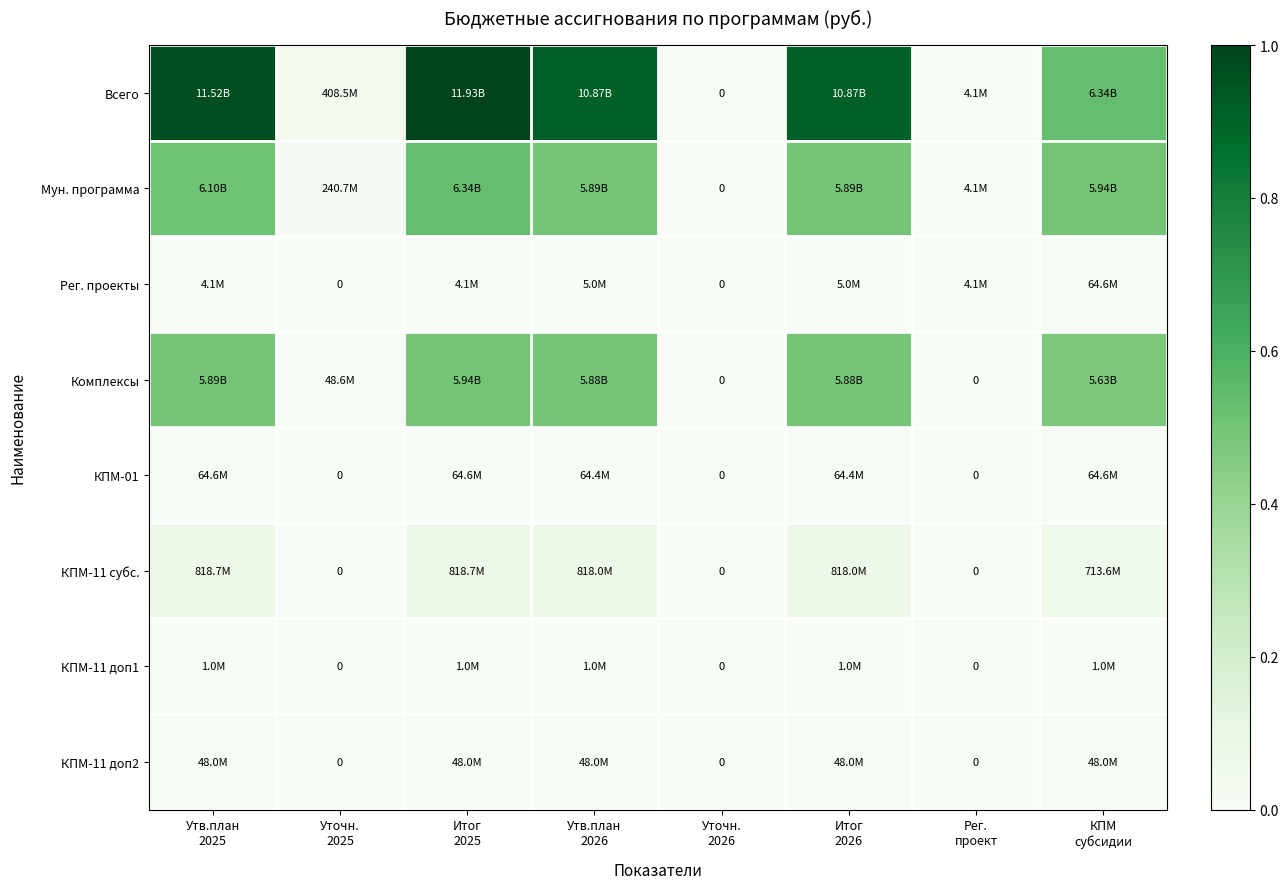

How many values in the Рег. проекты series exceed 0?

6